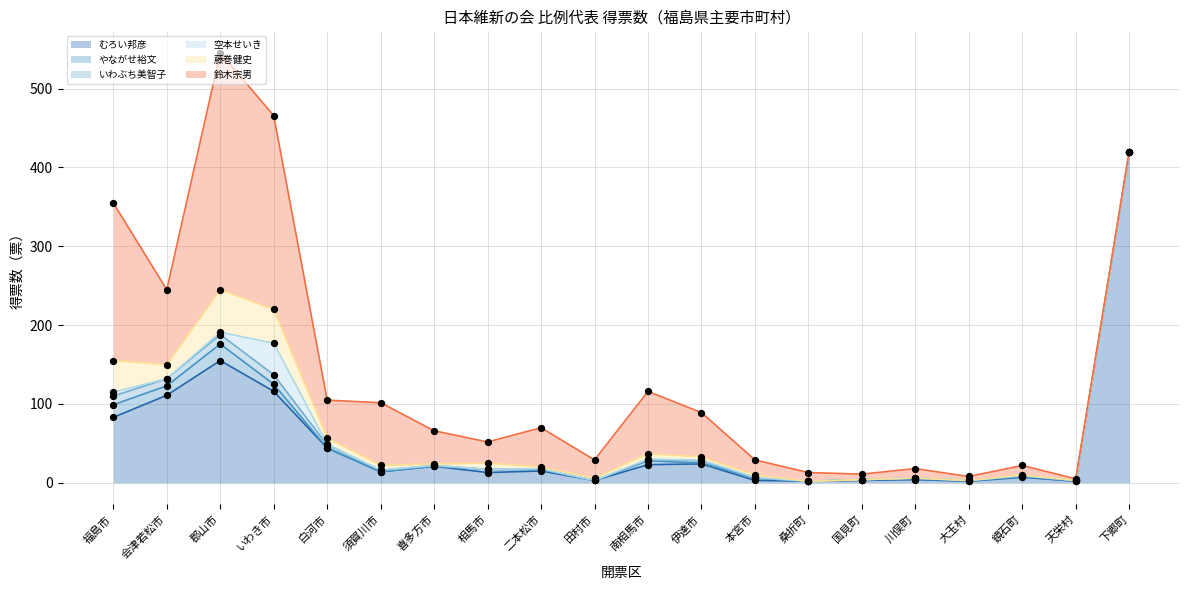

At which category is the sum across all series the highest?

郡山市